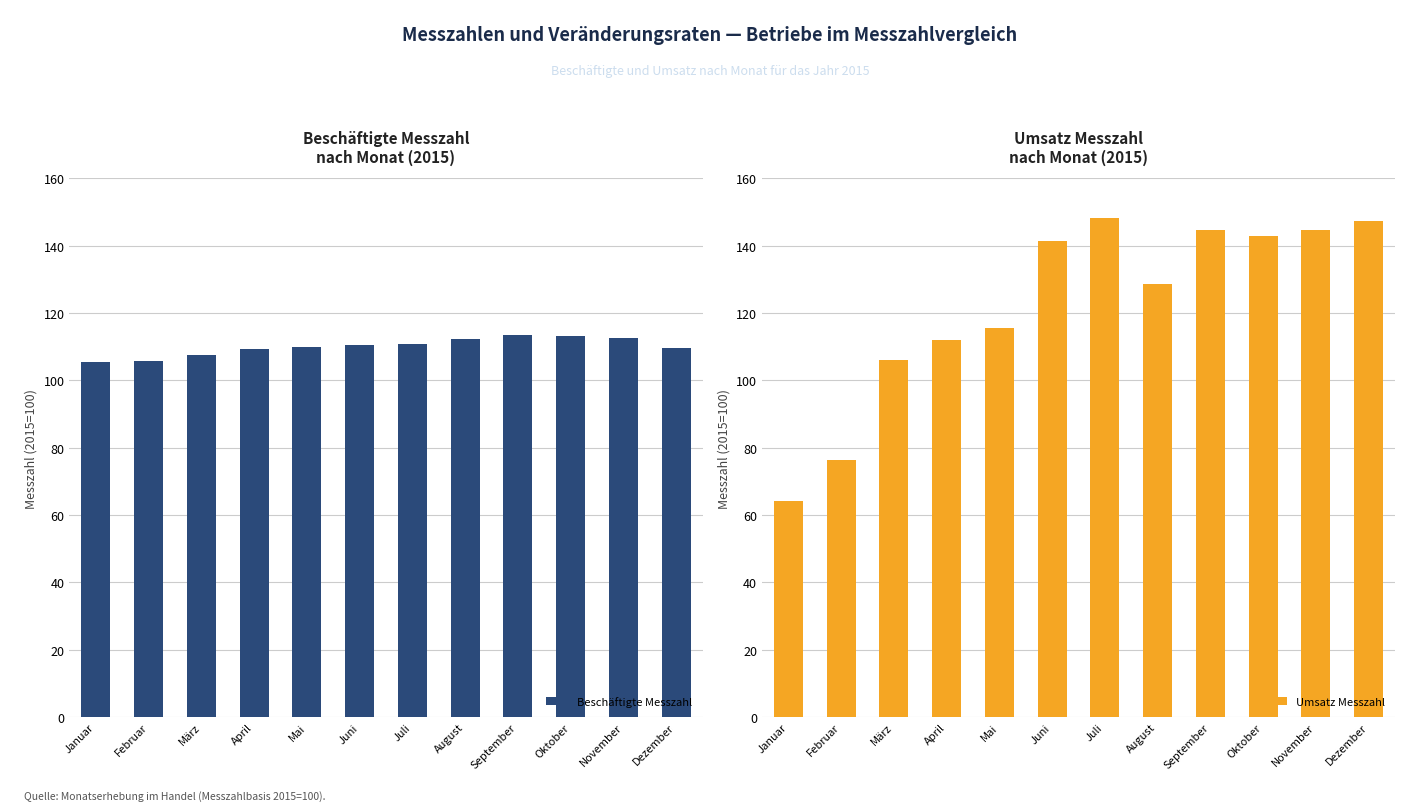

Rank the categories by Beschäftigte Messzahl value from highest to lowest.

September, Oktober, November, August, Juli, Juni, Mai, Dezember, April, März, Februar, Januar